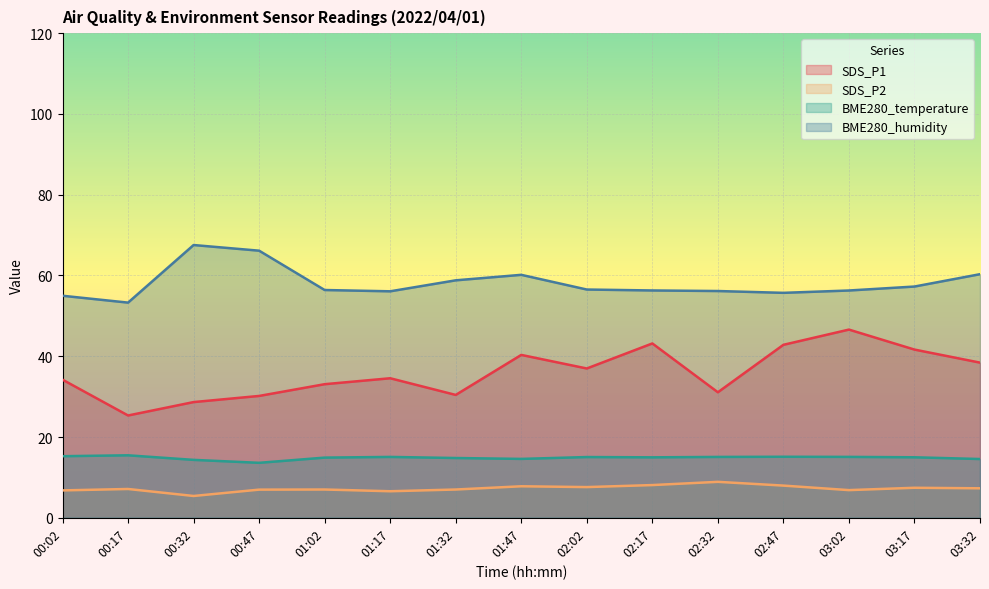

True or false: SDS_P1 has more than 0 points higher than both neighbors.

True